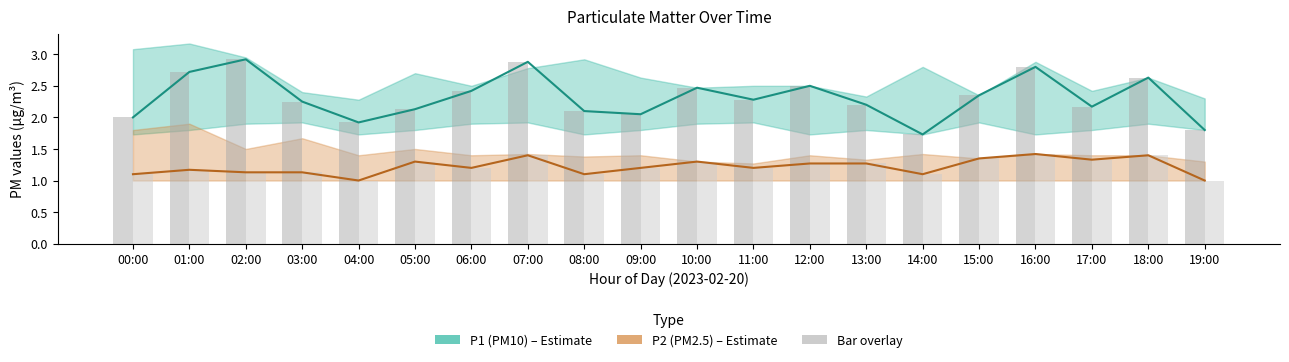

Where does the P1 series first go above 2?

01:00